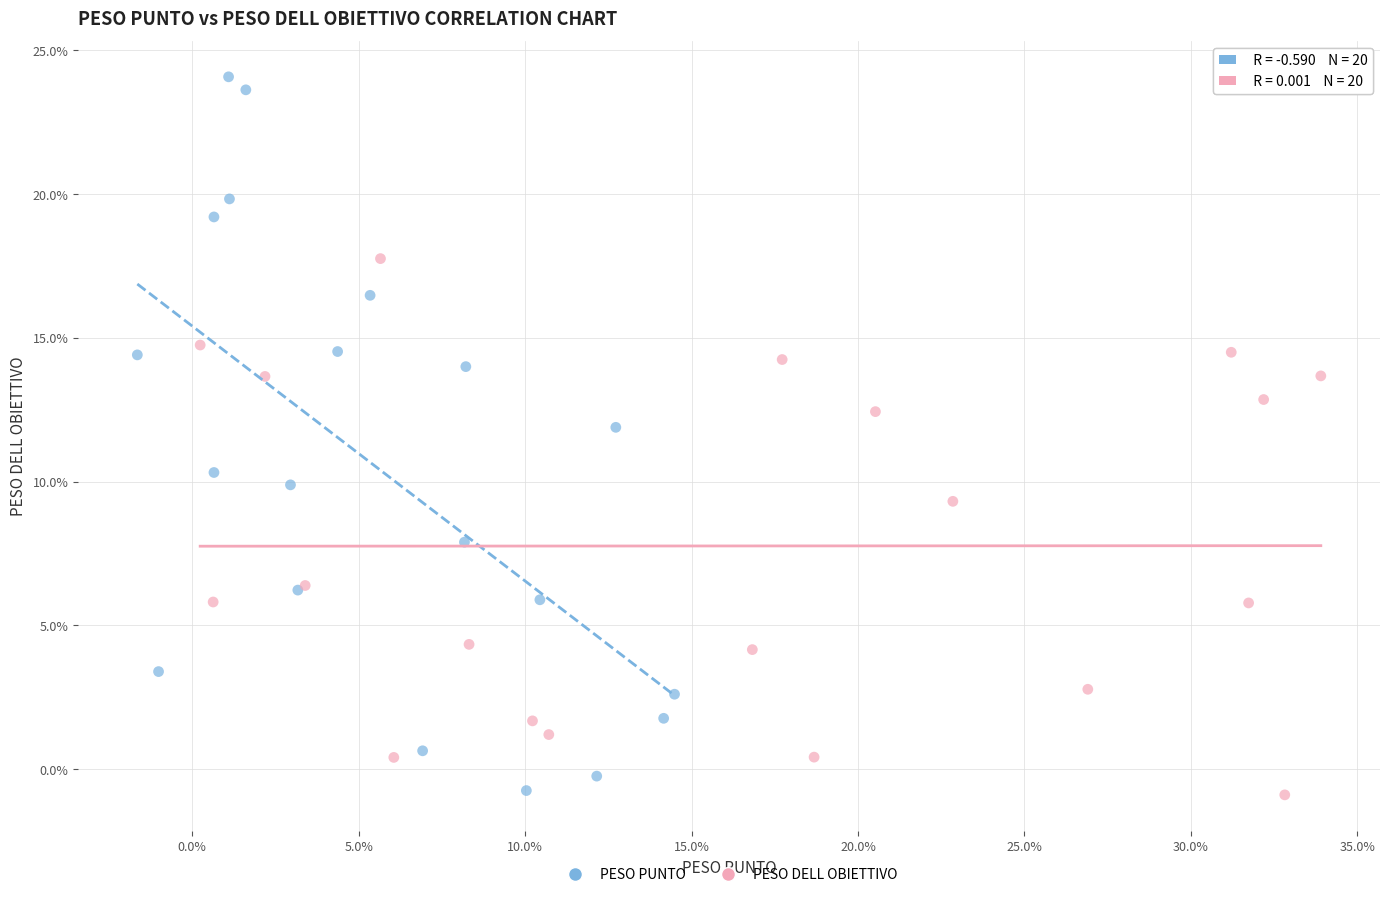

What are all the series names shown in the legend?

PESO PUNTO, PESO DELL OBIETTIVO